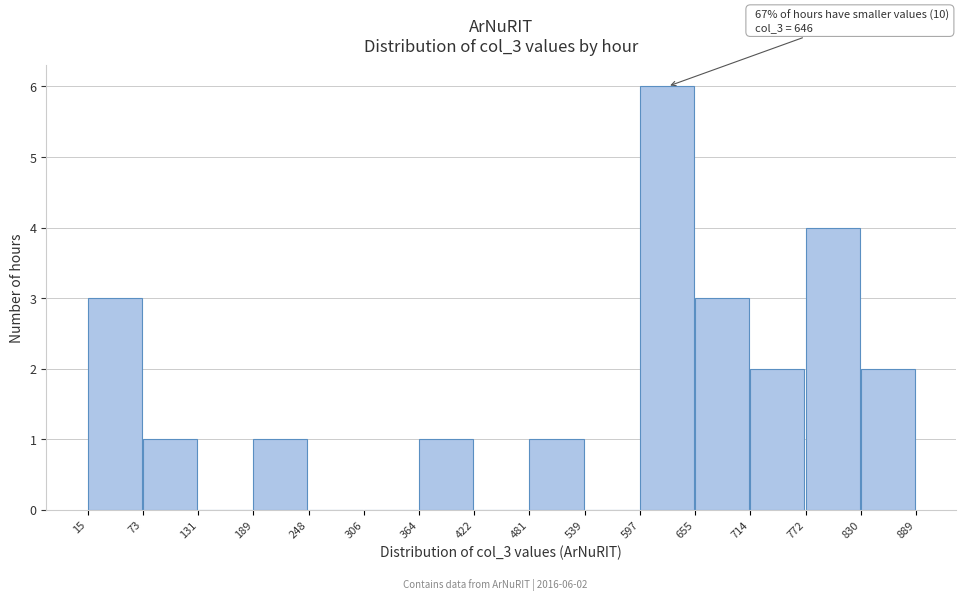

Which range on the x-axis has the tallest bar?

597 to 655